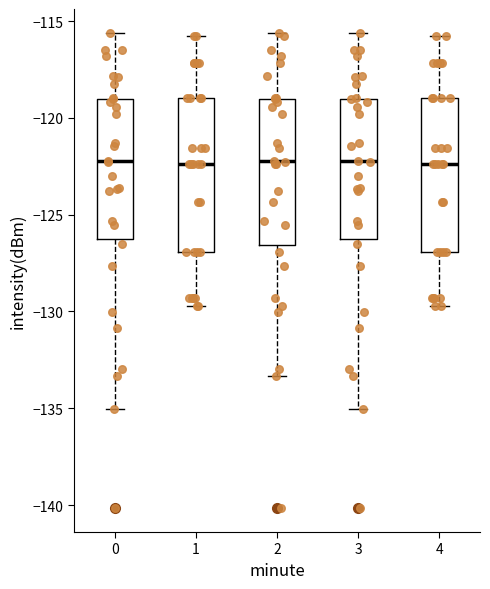

Reading left to right, transcribe this box plot: for each box, give where its median line is, the range the box spans, and where its two whiskers end, as read against the y-axis. The values are not printed on the chart, so give them approximately, as read against the axis.

0: median -122.0, box -126.5 to -119.0, whiskers -135.0 to -115.5
1: median -122.5, box -127.0 to -119.0, whiskers -129.5 to -116.0
2: median -122.0, box -126.5 to -119.0, whiskers -133.5 to -115.5
3: median -122.0, box -126.5 to -119.0, whiskers -135.0 to -115.5
4: median -122.5, box -127.0 to -119.0, whiskers -129.5 to -116.0